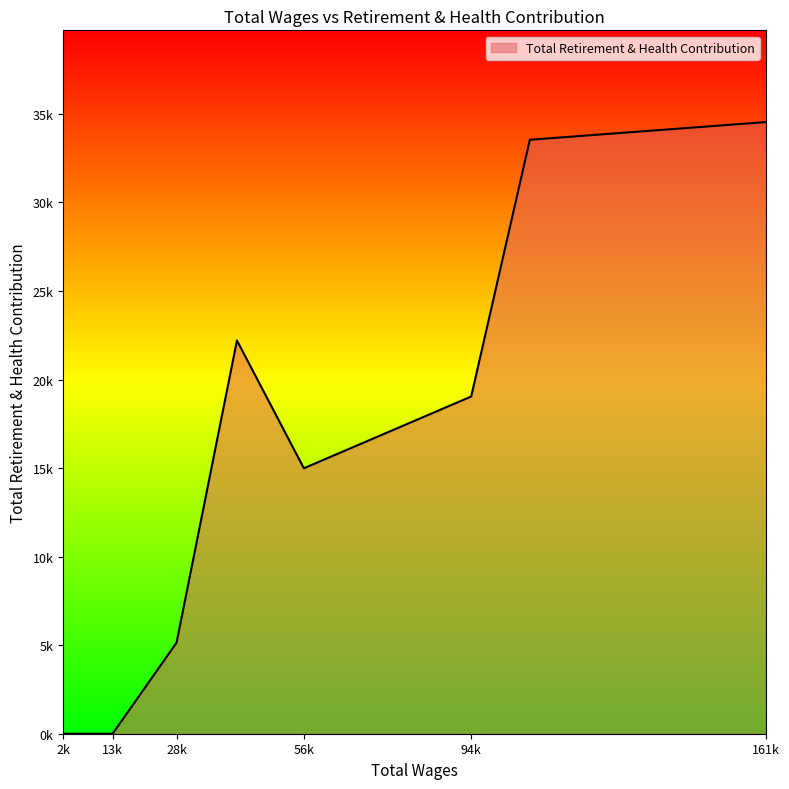

At which category does the chart reach its peak across all series?

161057.0